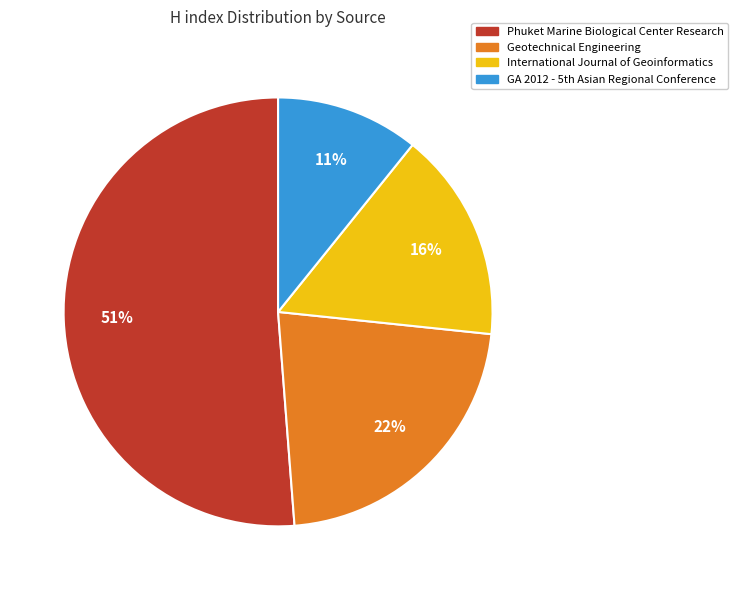

Does Phuket Marine Biological Center Research account for over 50% of the chart?

Yes